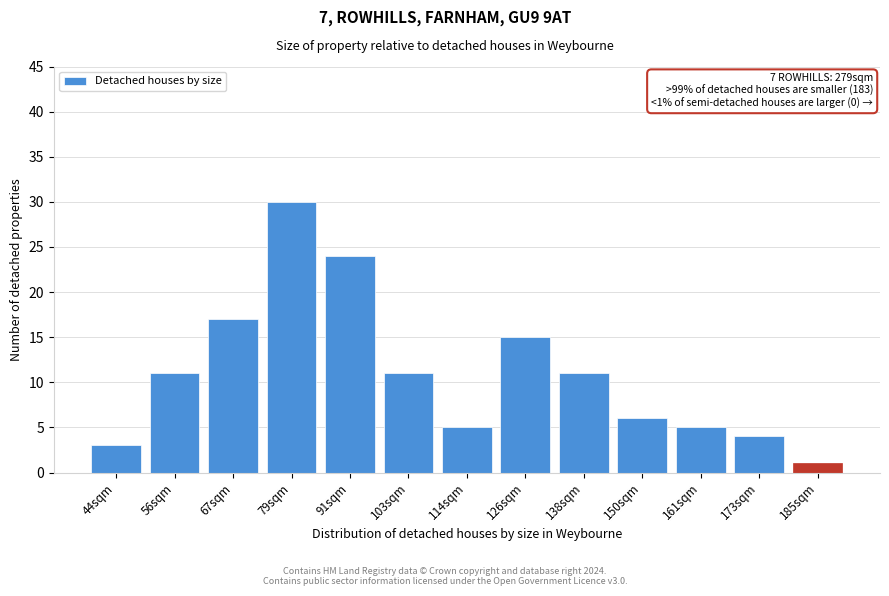

Reading left to right, extract all data points from this chart.

44sqm=3	56sqm=11	67sqm=17	79sqm=30	91sqm=24	103sqm=11	114sqm=5	126sqm=15	138sqm=11	150sqm=6	161sqm=5	173sqm=4	185sqm=1